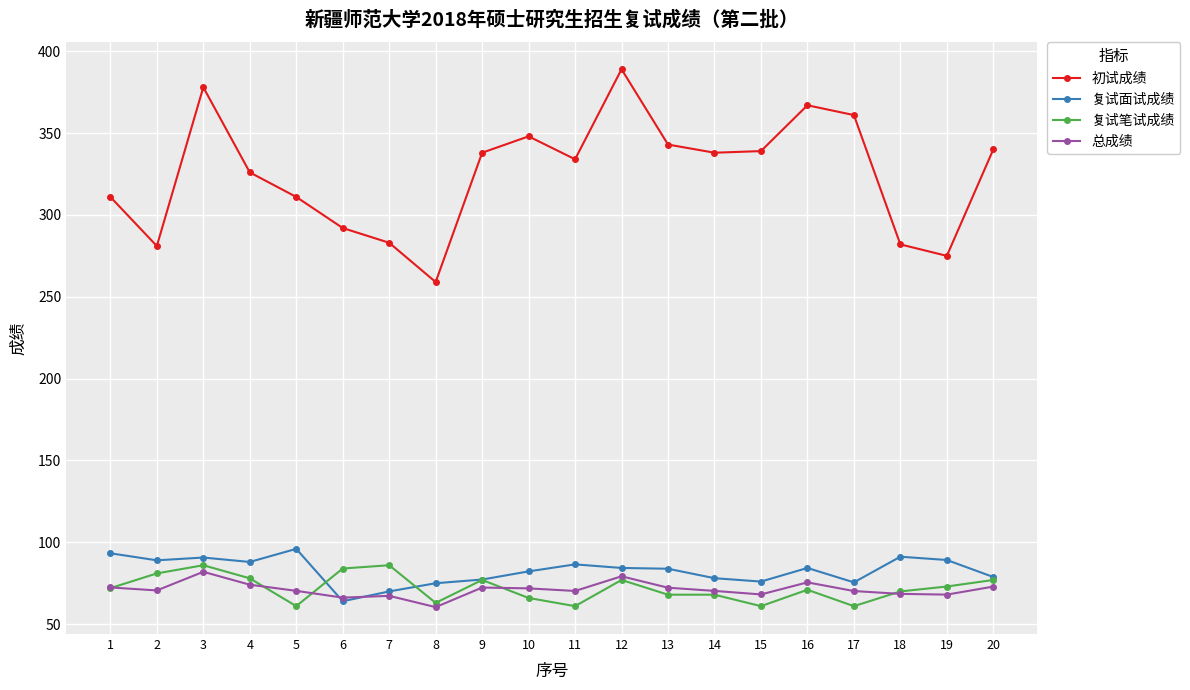

Is it true that 总成绩 equals 111.6 at 9?

False